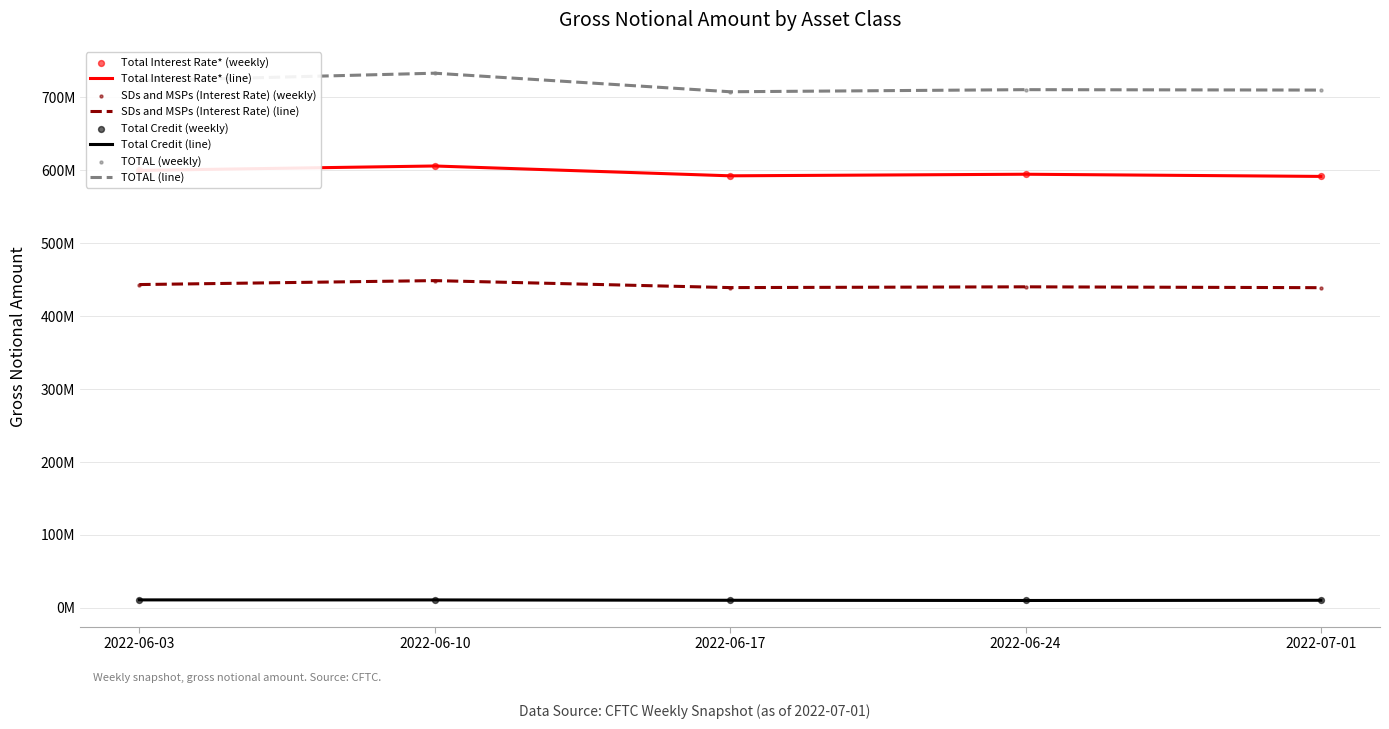

Which series has the largest total across all categories?

TOTAL (line)